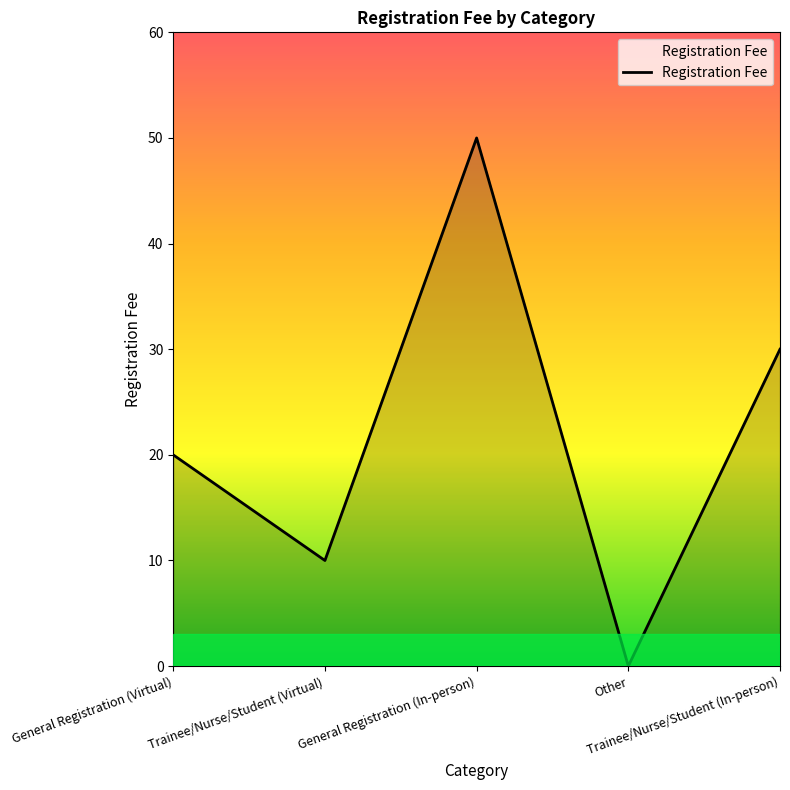

True or false: the data shows 10 at Trainee/Nurse/Student (Virtual).

True